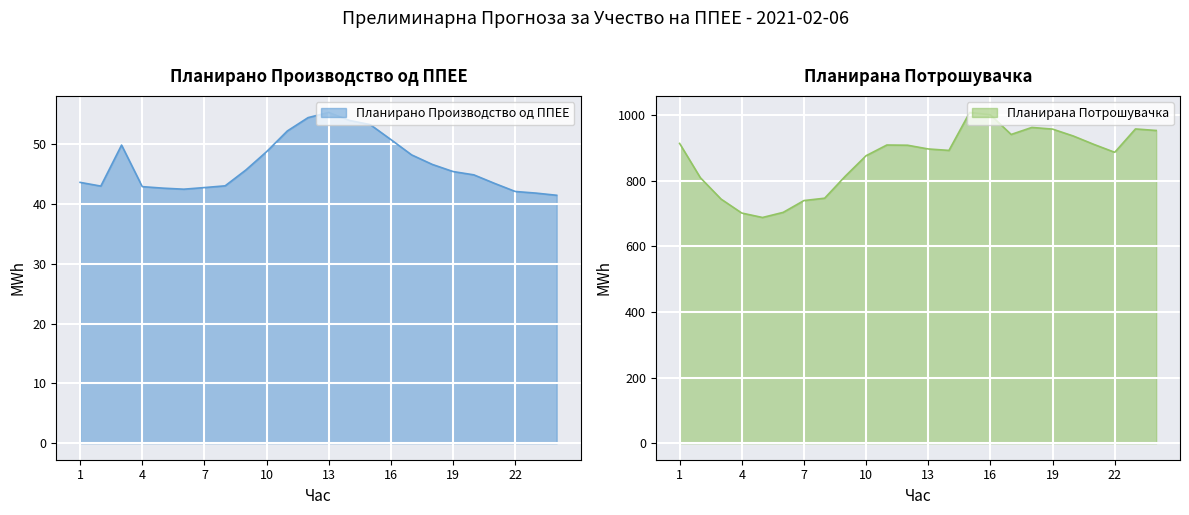

List the series in order of their peak value, lowest first.

Планирано Производство од ППЕЕ, Планирана Потрошувачка